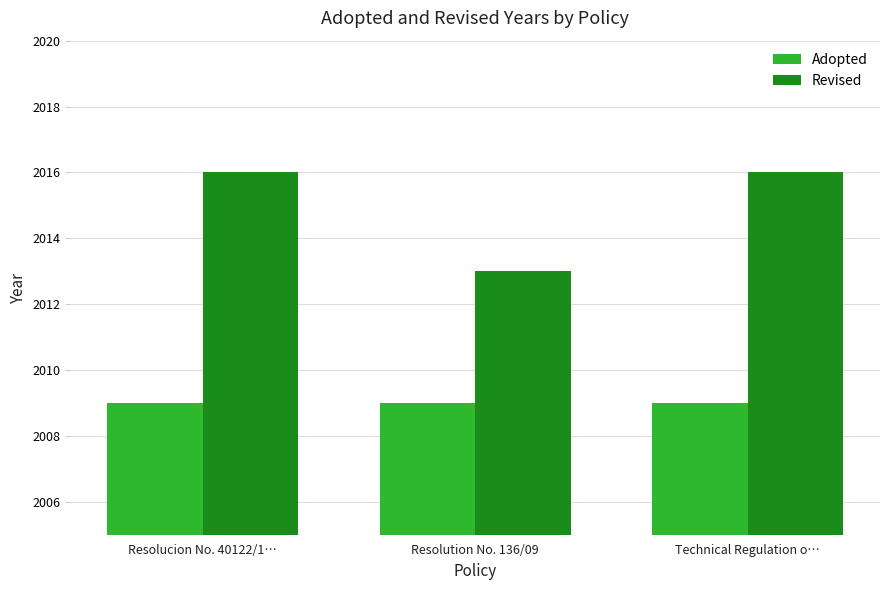

Between Resolution No. 136/09 and Technical Regulation o…, which series saw the biggest shift?

Revised